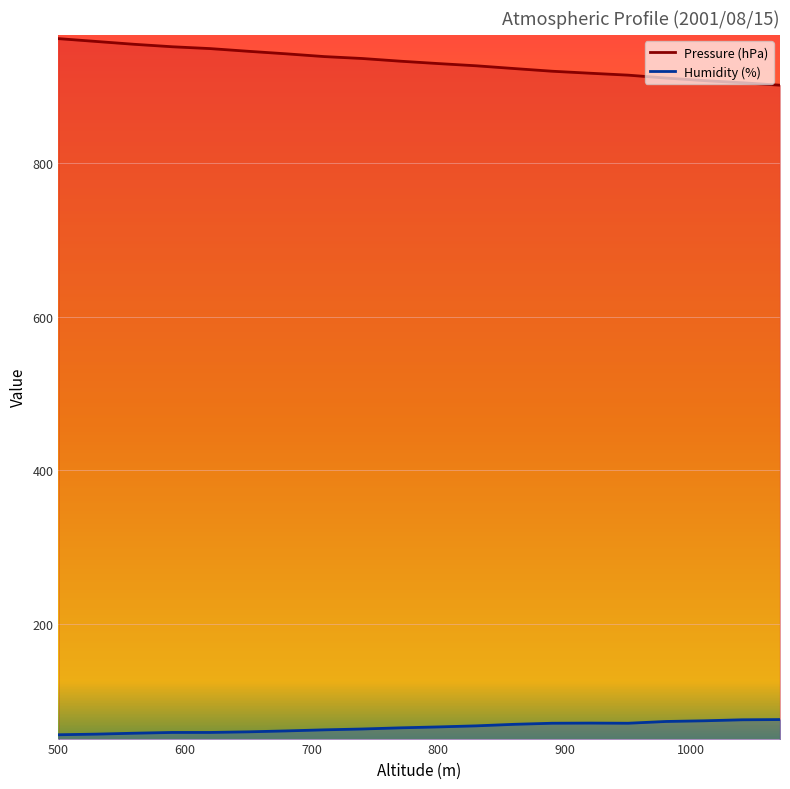

Count the number of data series in this chart.

2